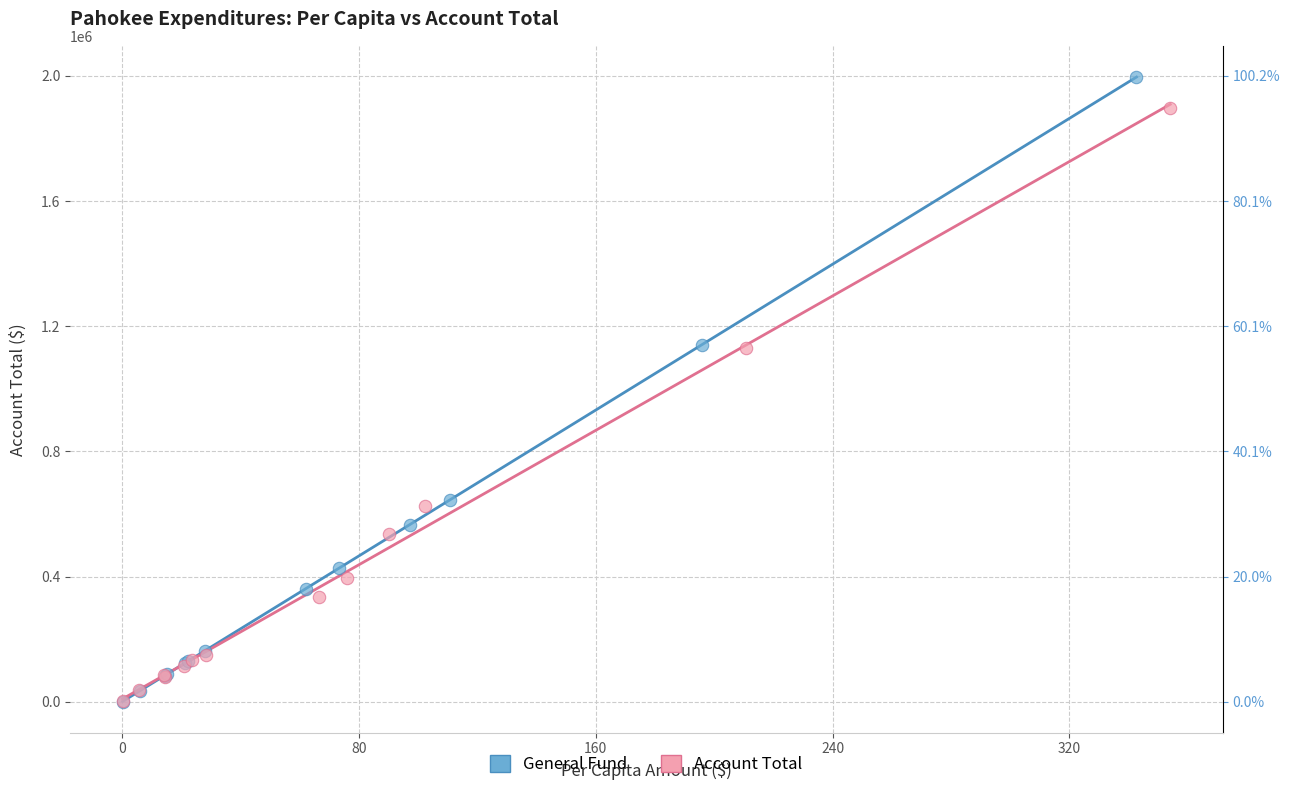

What are all the series names shown in the legend?

General Fund, Account Total